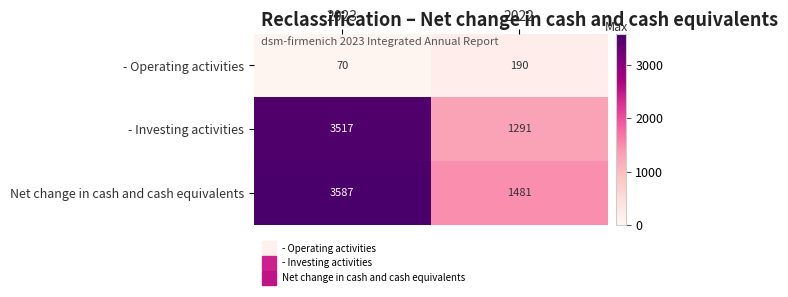

Reading left to right, list all the values displayed in this chart.

- Operating activities: 2023=70	2022=190
- Investing activities: 2023=3517	2022=1291
Net change in cash and cash equivalents: 2023=3587	2022=1481